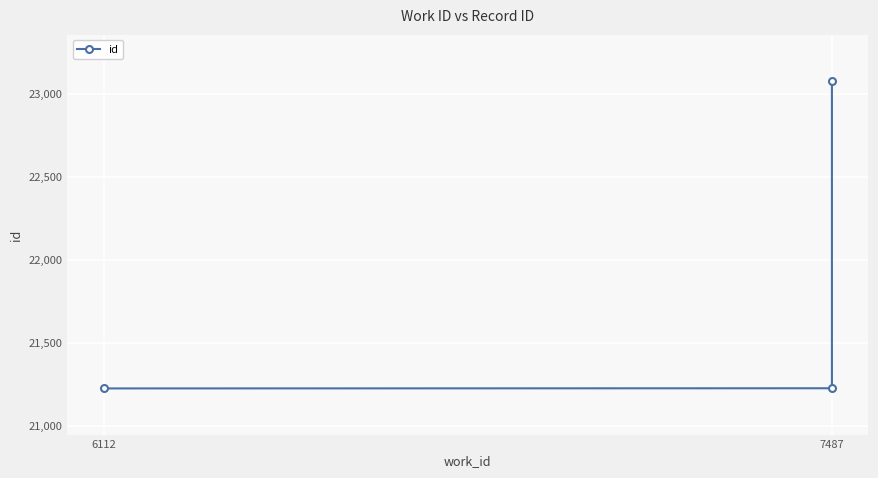

True or false: the data shows 30487 at 7487.

False